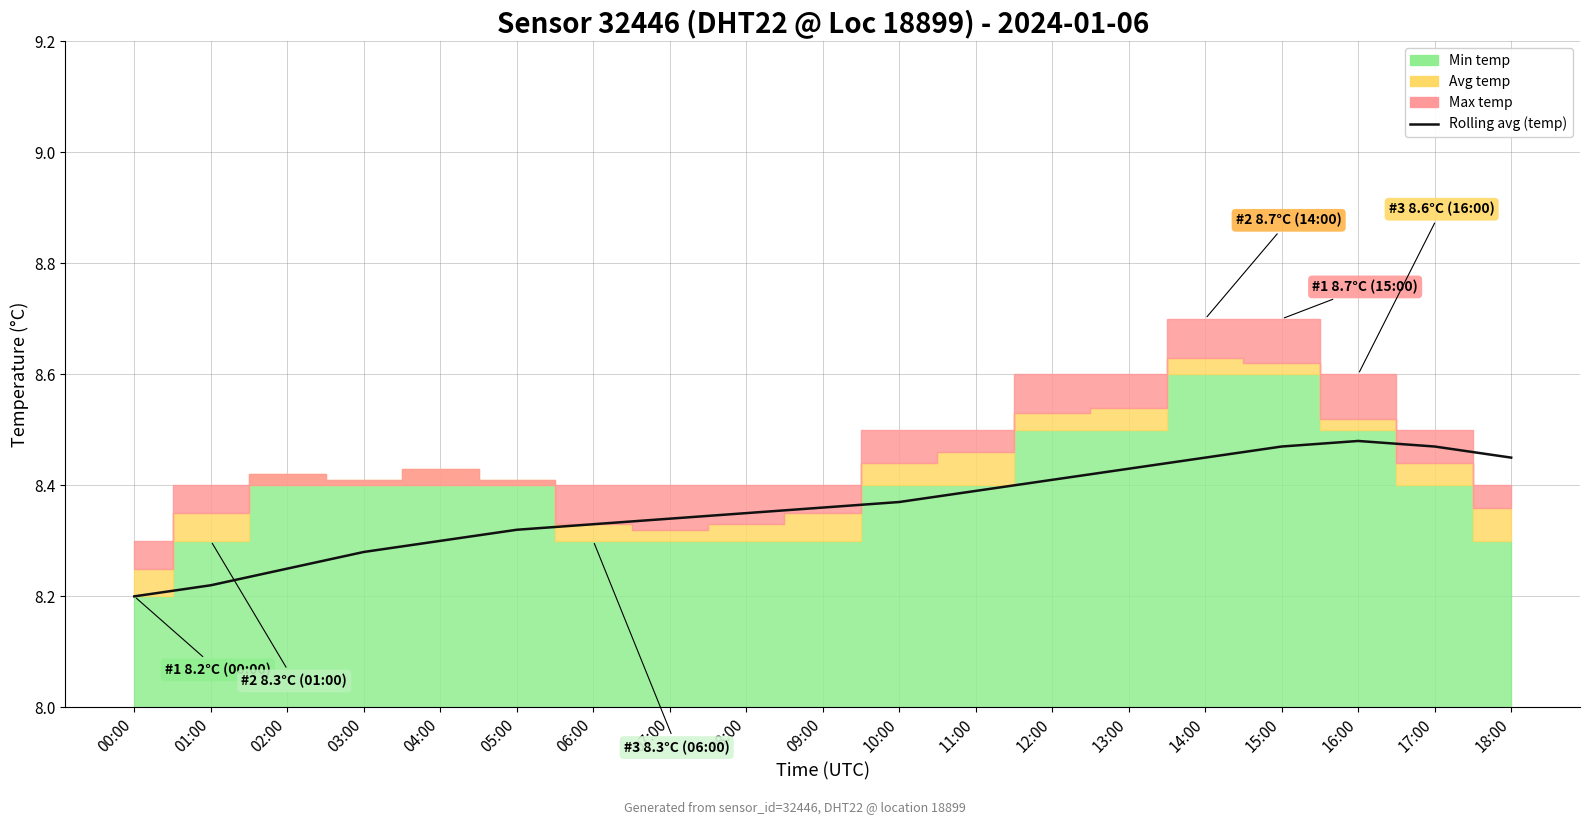

What is the label of the 2nd point from the right?

17:00